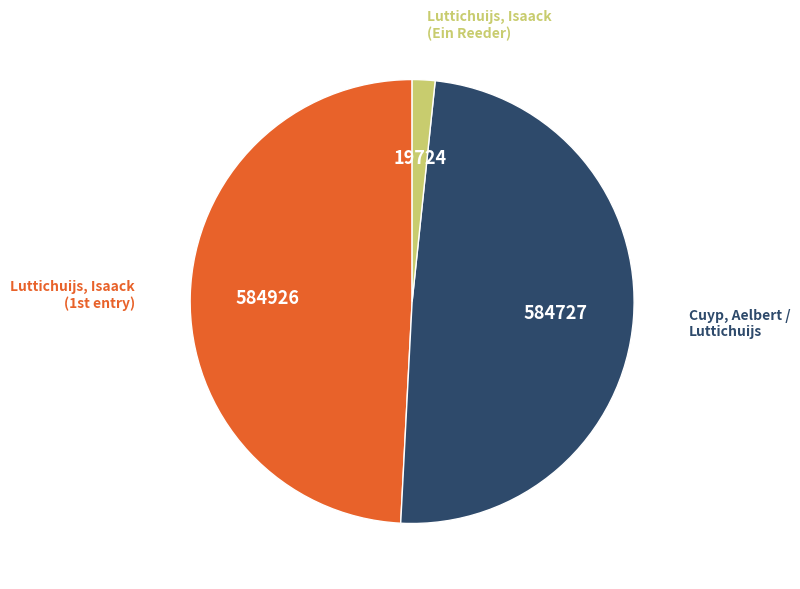

Which has a higher value, Cuyp, Aelbert / Luttichuijs or Luttichuijs, Isaack (Ein Reeder)?

Cuyp, Aelbert / Luttichuijs